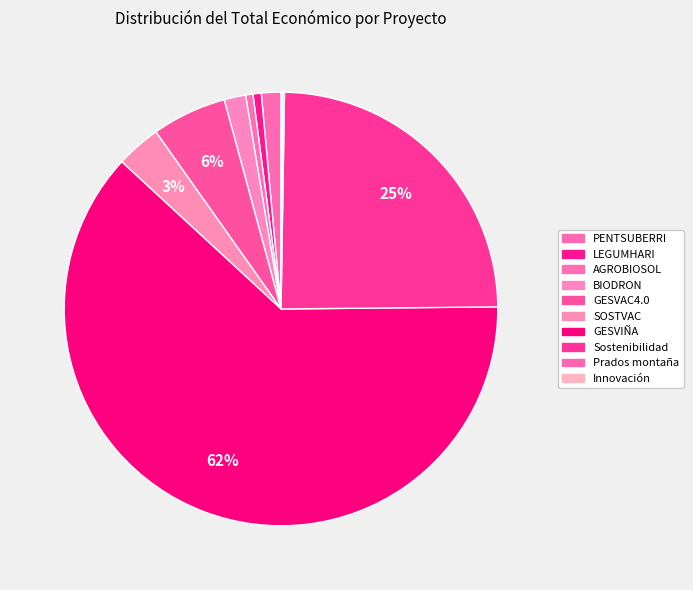

To the nearest percent, what is the average slice percentage?

10%